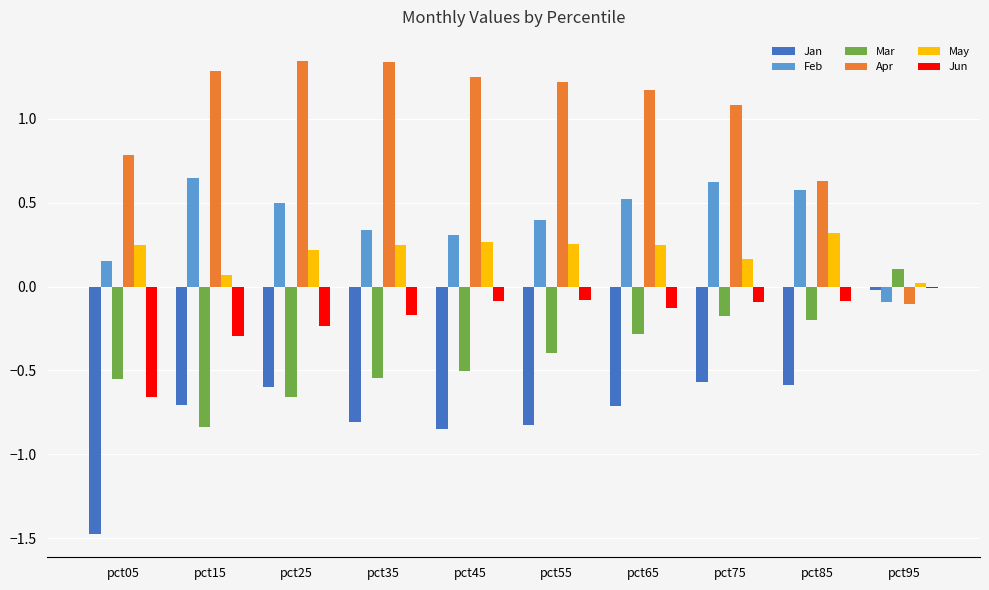

What is the spread (max minus min) of values at pct05?

2.3